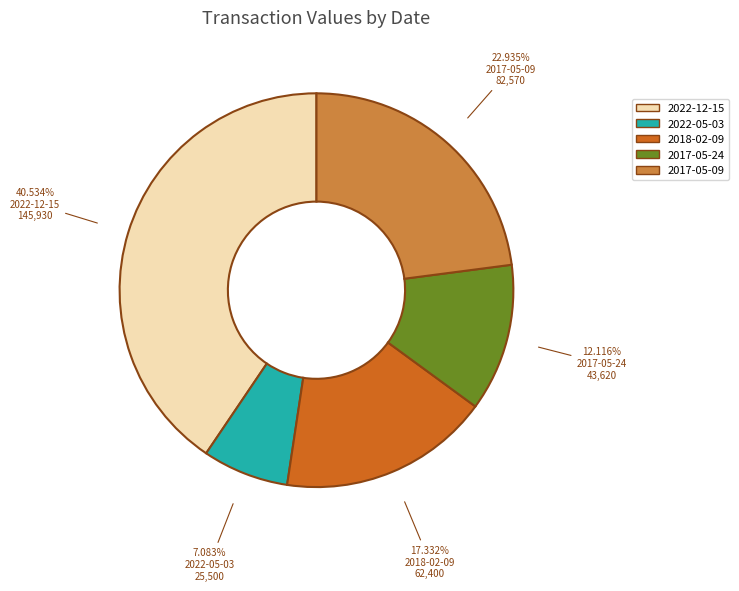

Does 2018-02-09 account for over 50% of the chart?

No